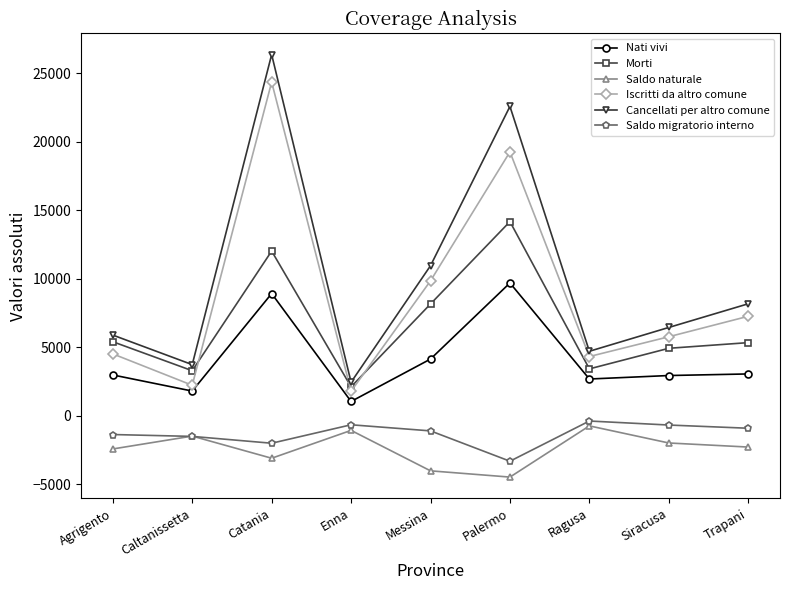

What are all the series names shown in the legend?

Nati vivi, Morti, Saldo naturale, Iscritti da altro comune, Cancellati per altro comune, Saldo migratorio interno